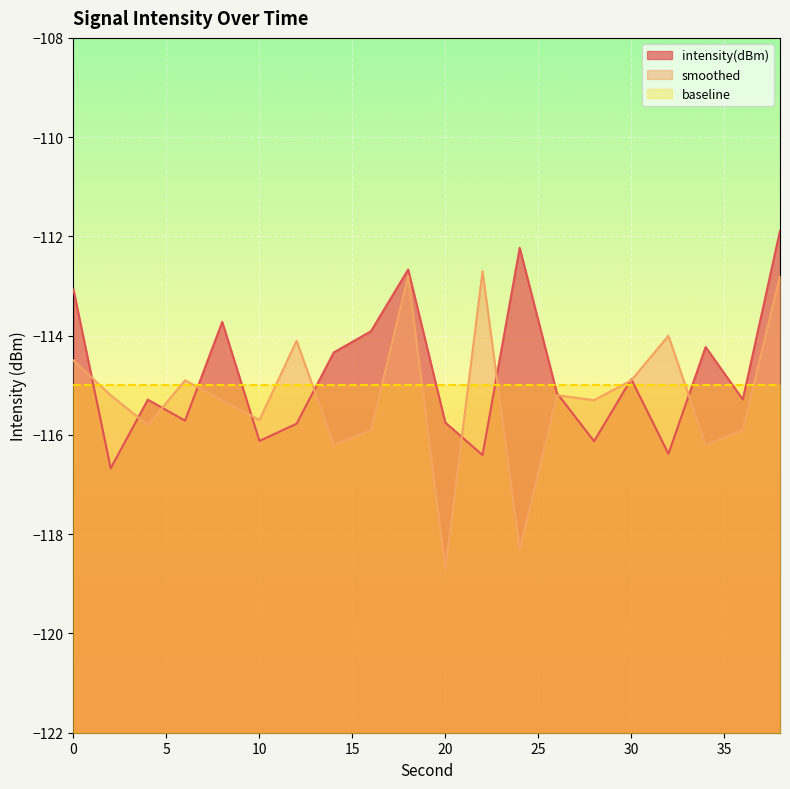

Between 28 and 34, which is larger?

34